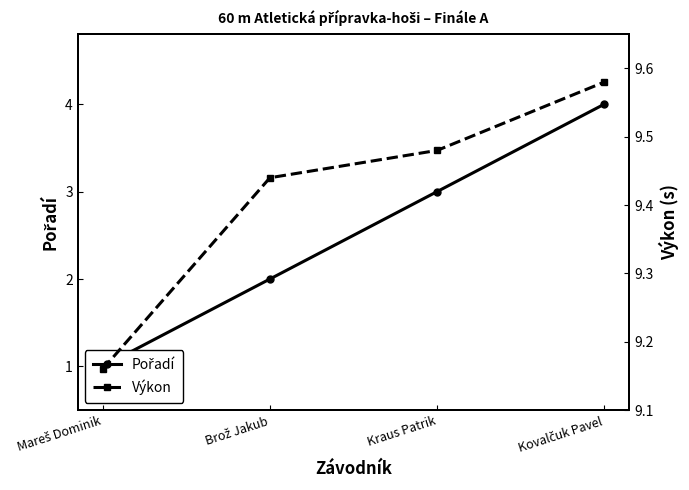

Is it true that Výkon equals 9.2 at Mareš Dominik?

True